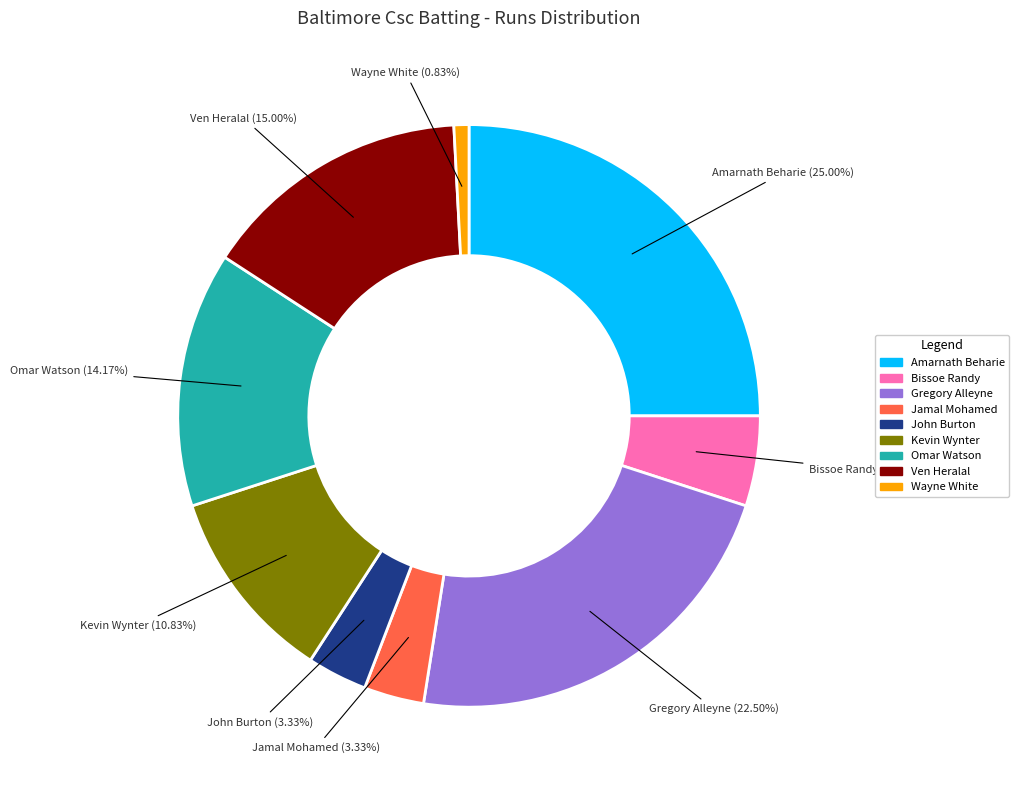

Is there a majority slice in this chart?

No